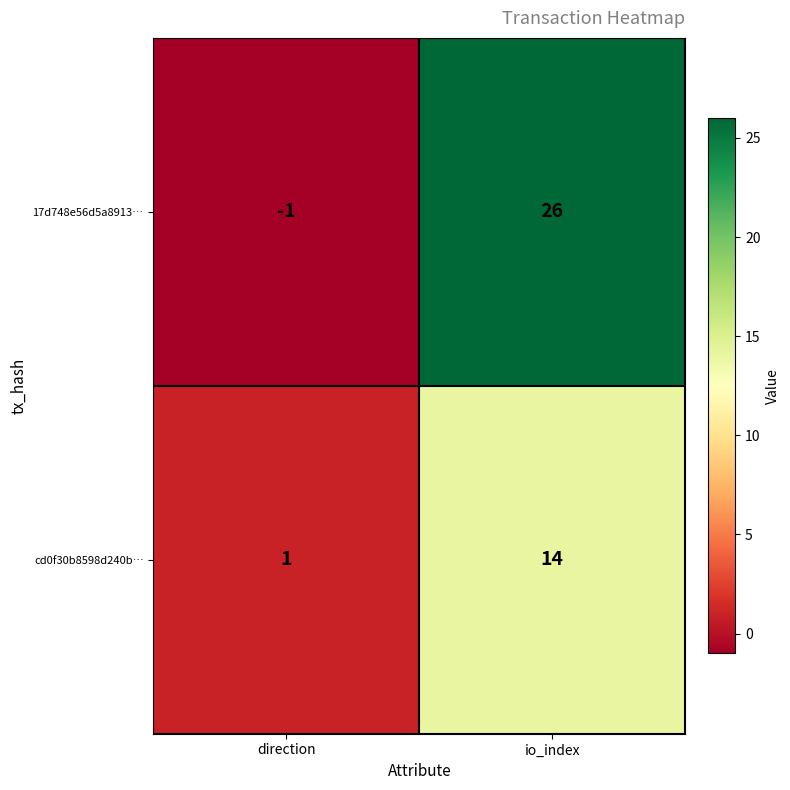

At which label is 17d748e56d5a8913… closest to 12?

direction